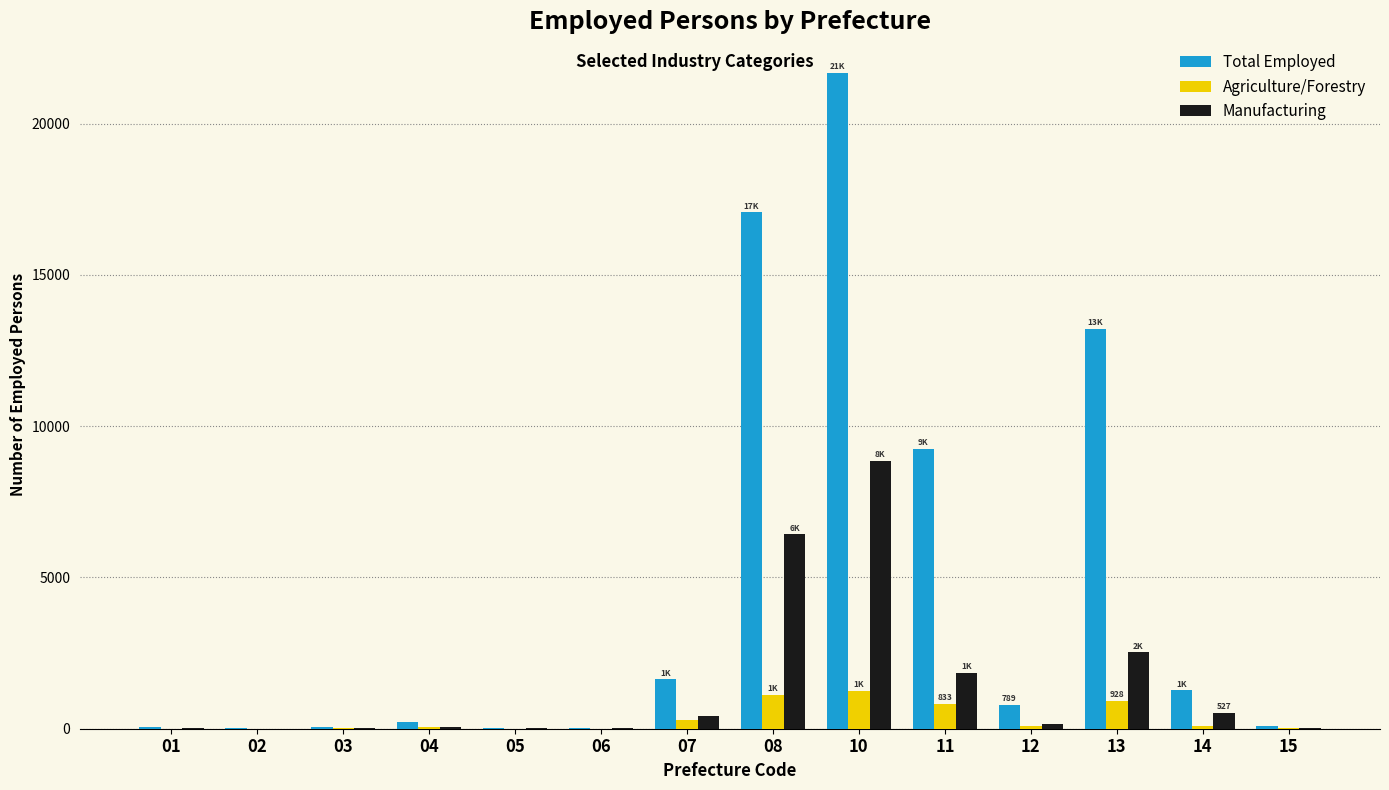

What is the maximum value shown in the chart?

21679